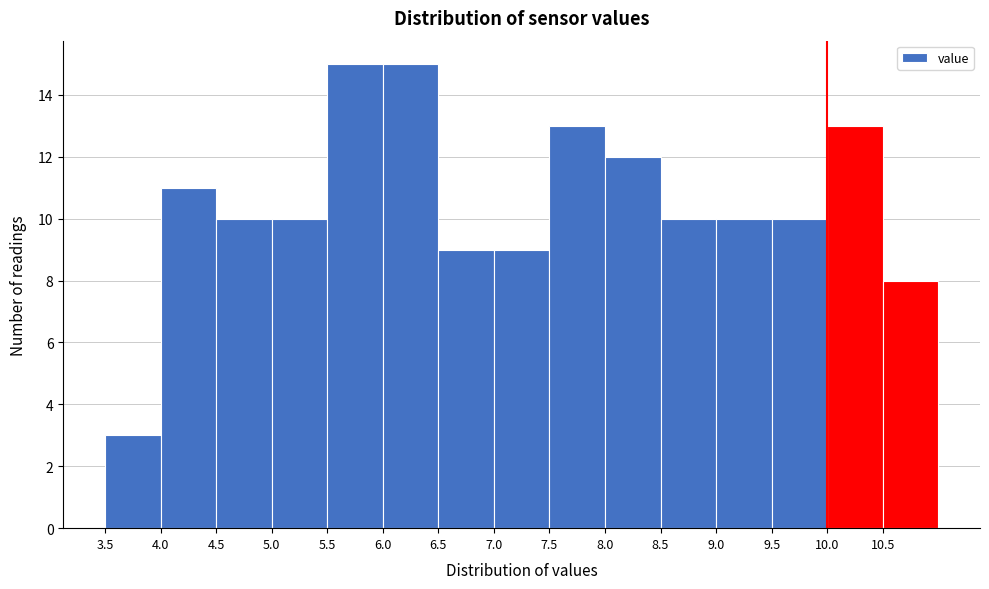

What is the height of the bar covering 5.5 to 6.0 on the x-axis? The values are not printed on the chart, so give them approximately, as read against the axis.

15